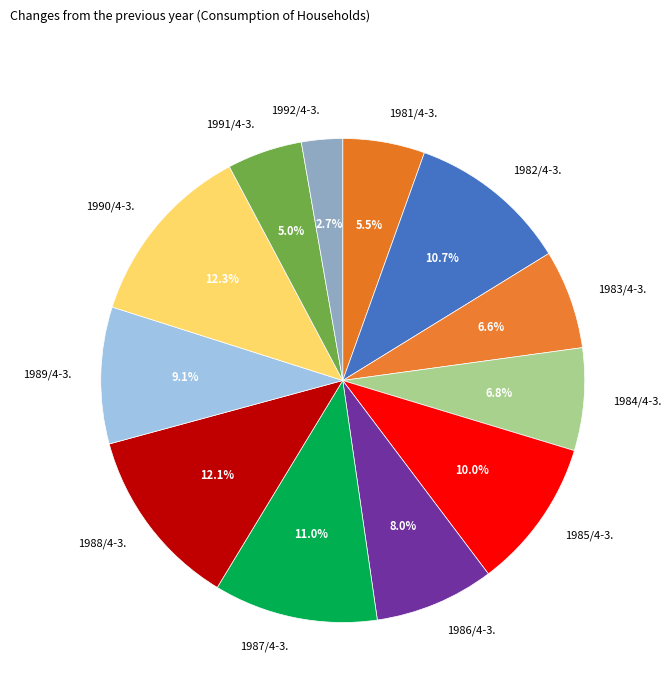

Is it true that 1982/4-3. is 5% of the pie?

False